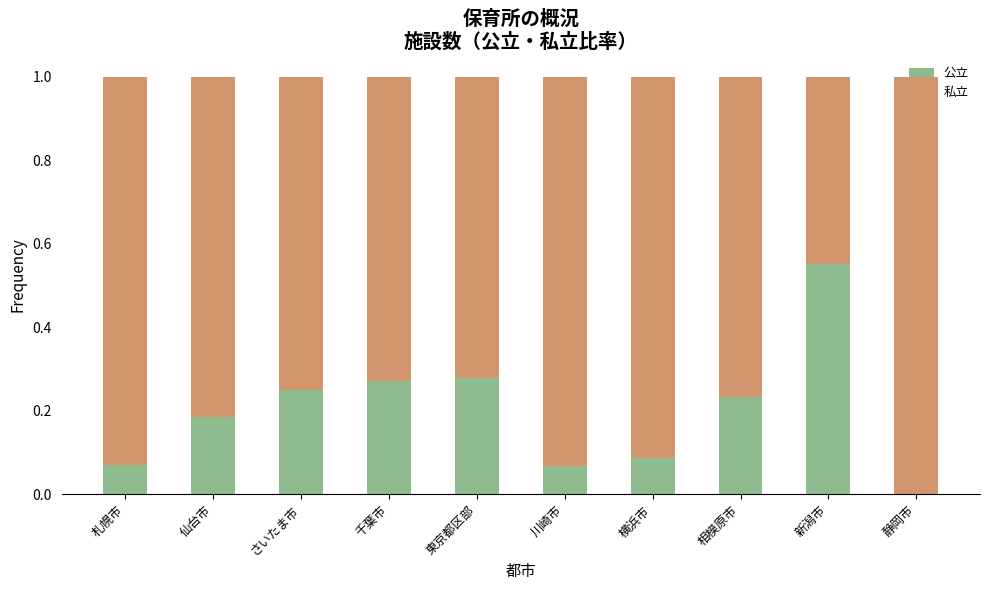

At which label does 公立 reach its peak?

新潟市